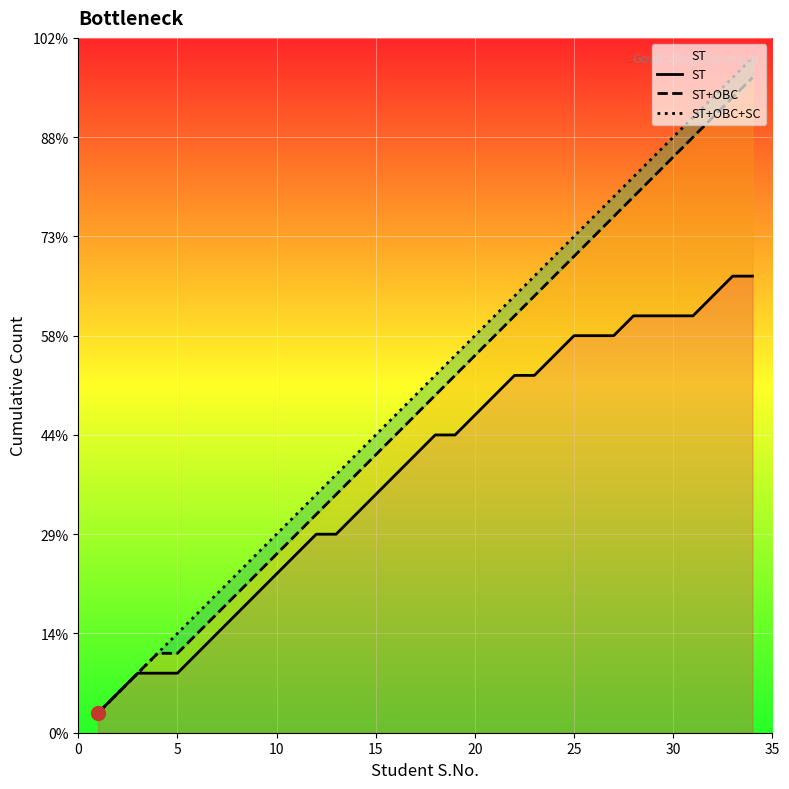

Which series has the largest range (max minus min)?

ST+OBC+SC